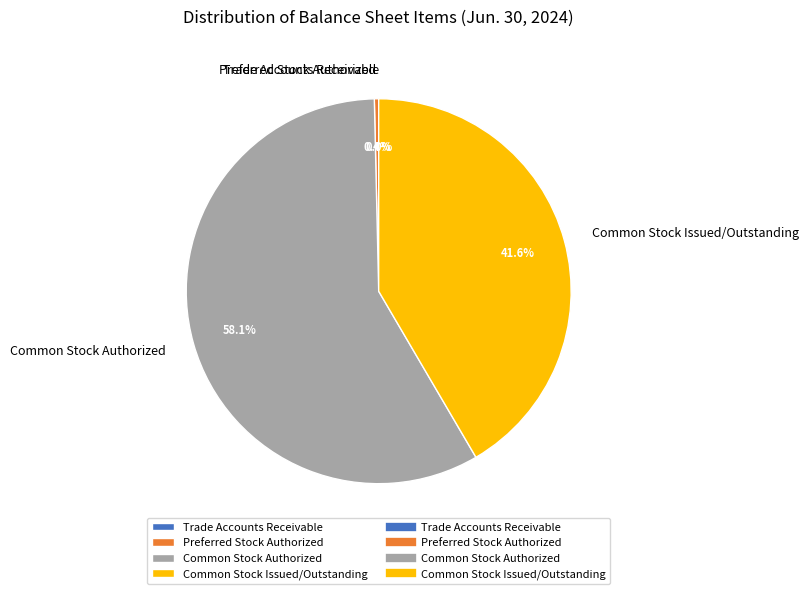

What is the majority slice?

Common Stock Authorized